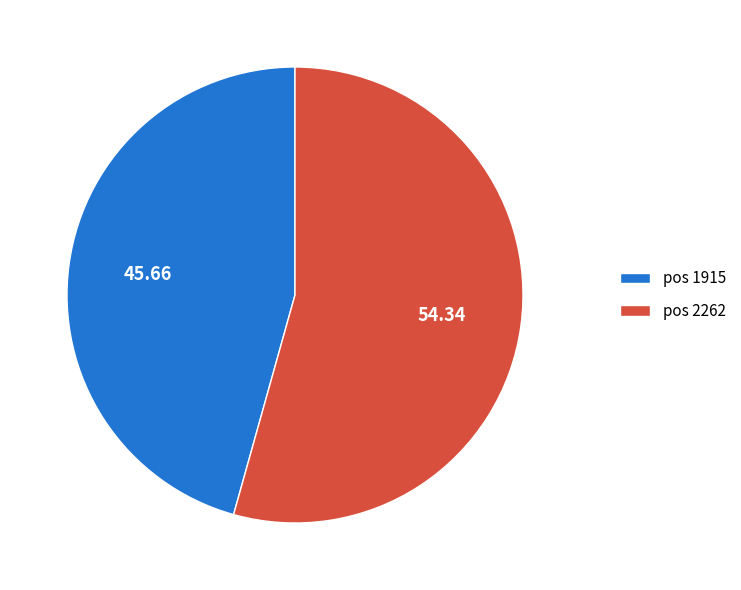

Rank the categories by value from highest to lowest.

pos 2262, pos 1915